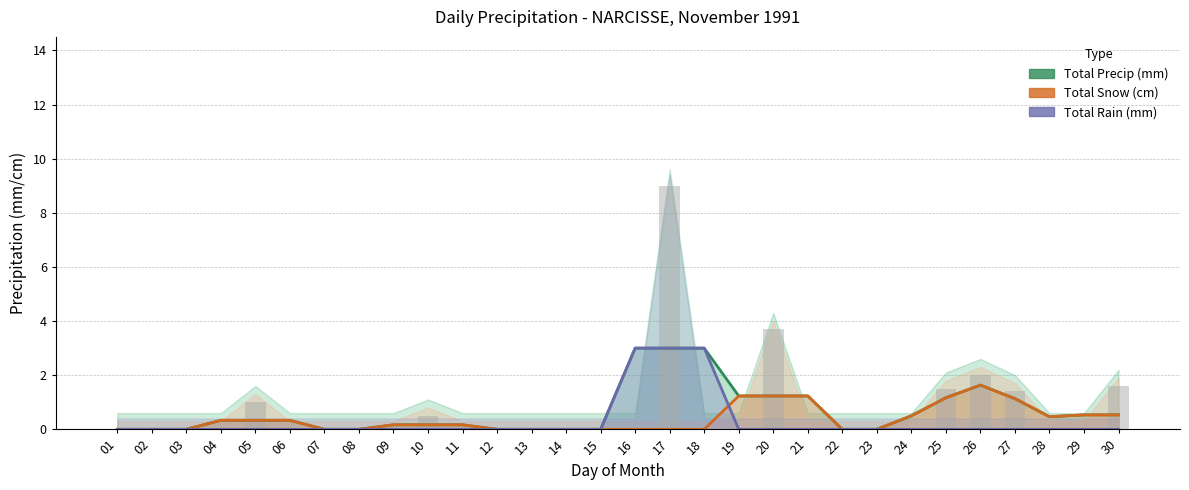

How many data points in Total Snow (cm) are above 0?

16